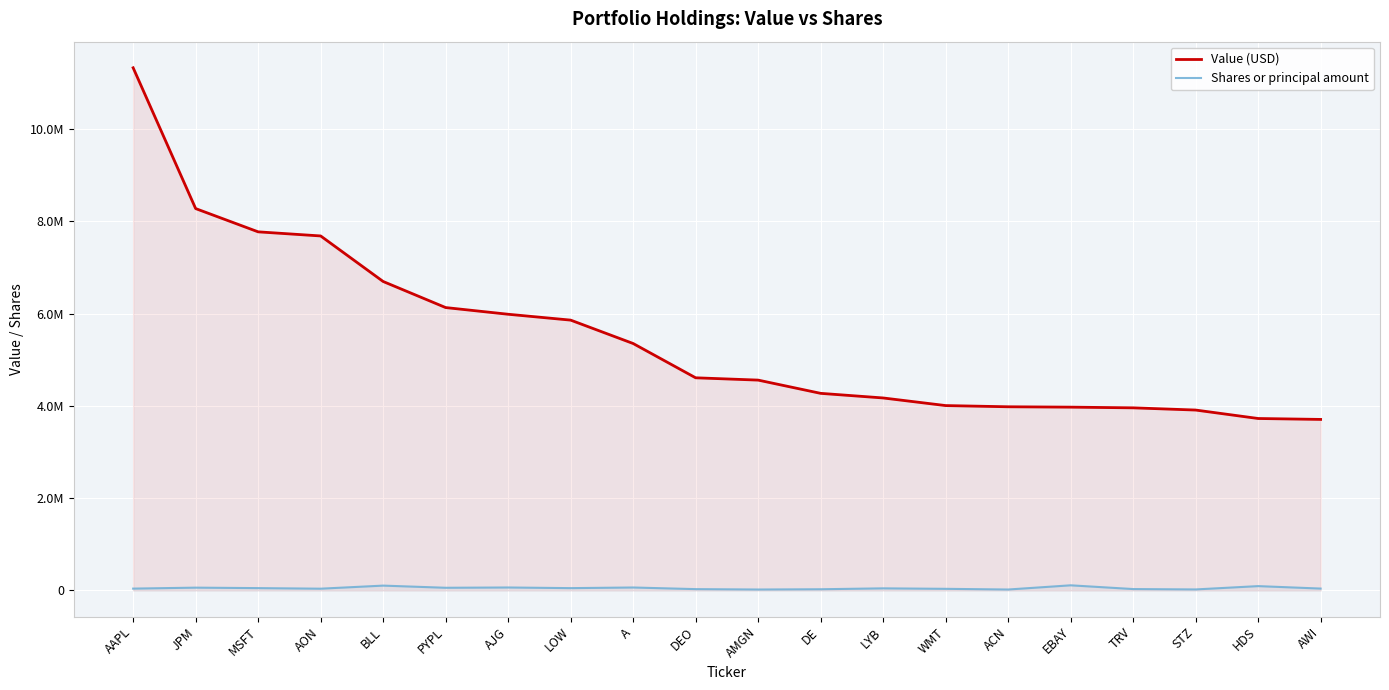

How many lines are shown in the chart?

2